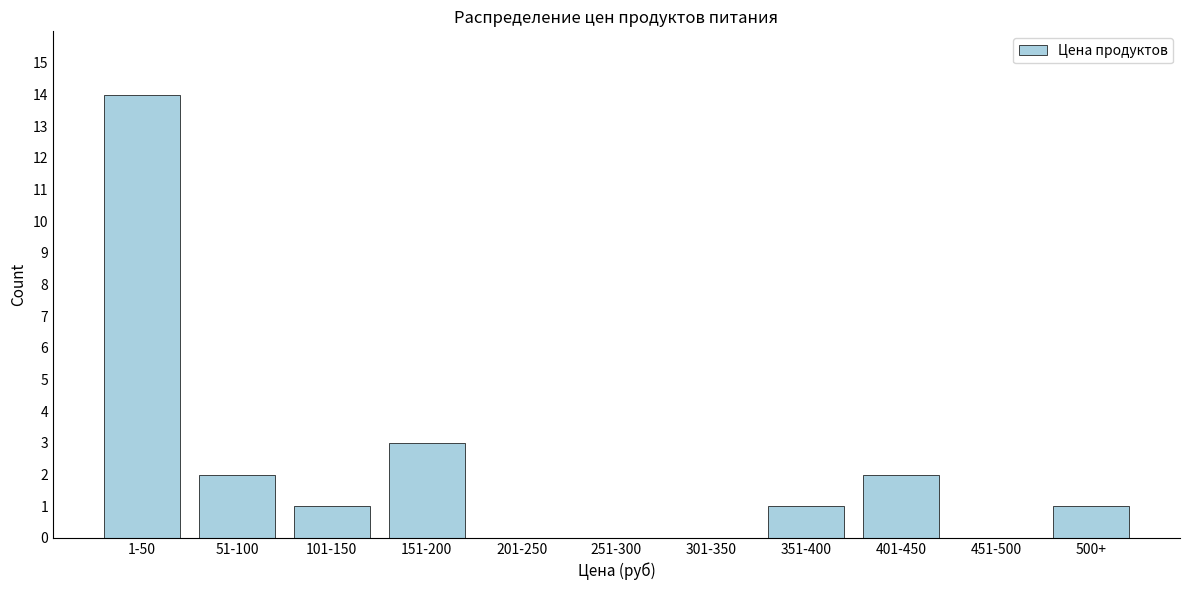

Reading left to right, extract all data points from this chart.

1-50=14	51-100=2	101-150=1	151-200=3	201-250=0	251-300=0	301-350=0	351-400=1	401-450=2	451-500=0	500+=1